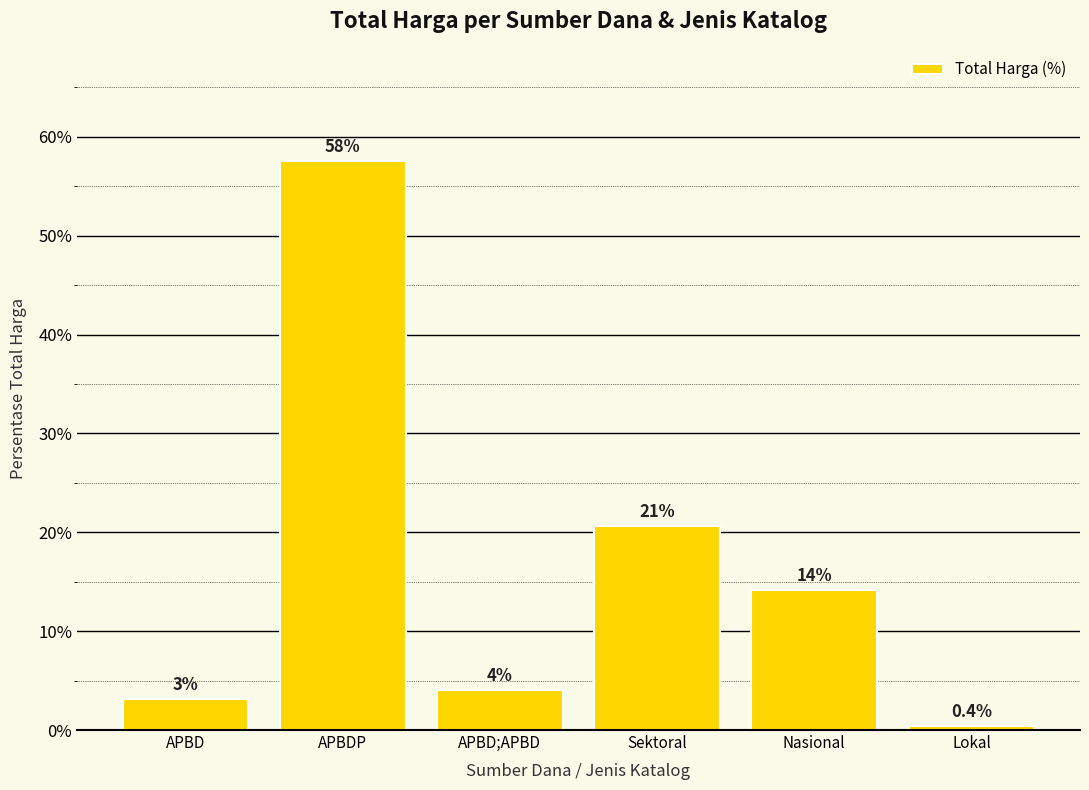

Reading left to right, what are all the values shown in this chart?

APBD=3.2	APBDP=57.5	APBD;APBD=4.0	Sektoral=20.6	Nasional=14.2	Lokal=0.4